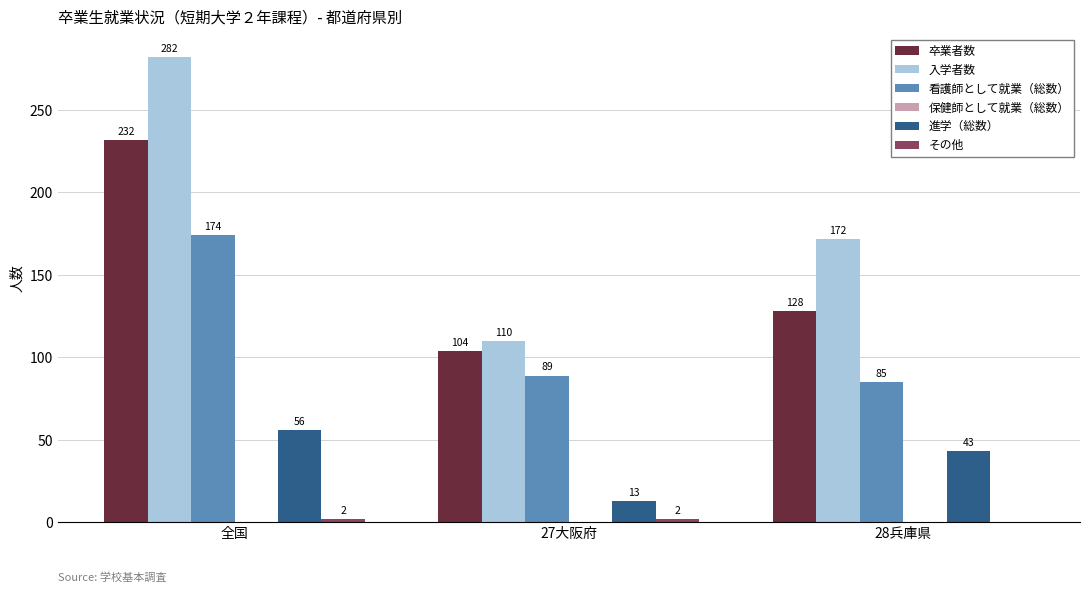

What is the sum of all 進学（総数） values?

112